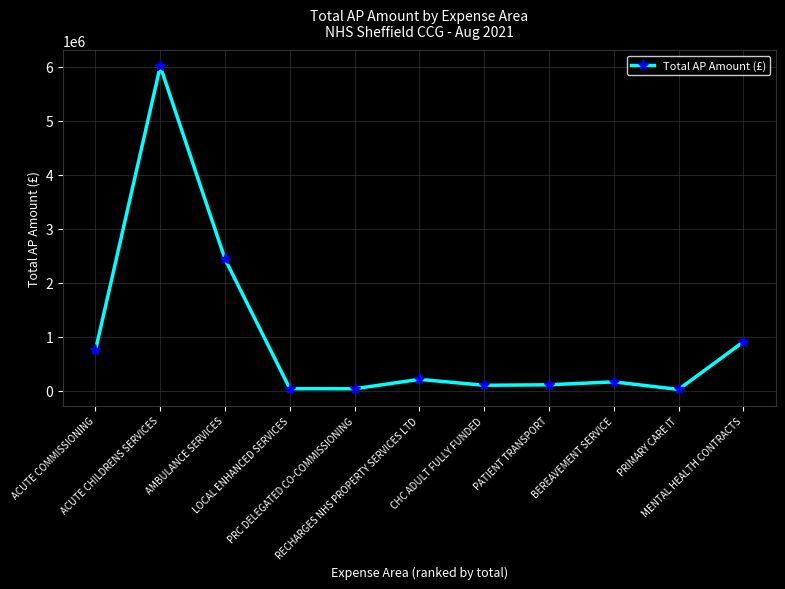

Where does the data first go above 166547?

ACUTE COMMISSIONING